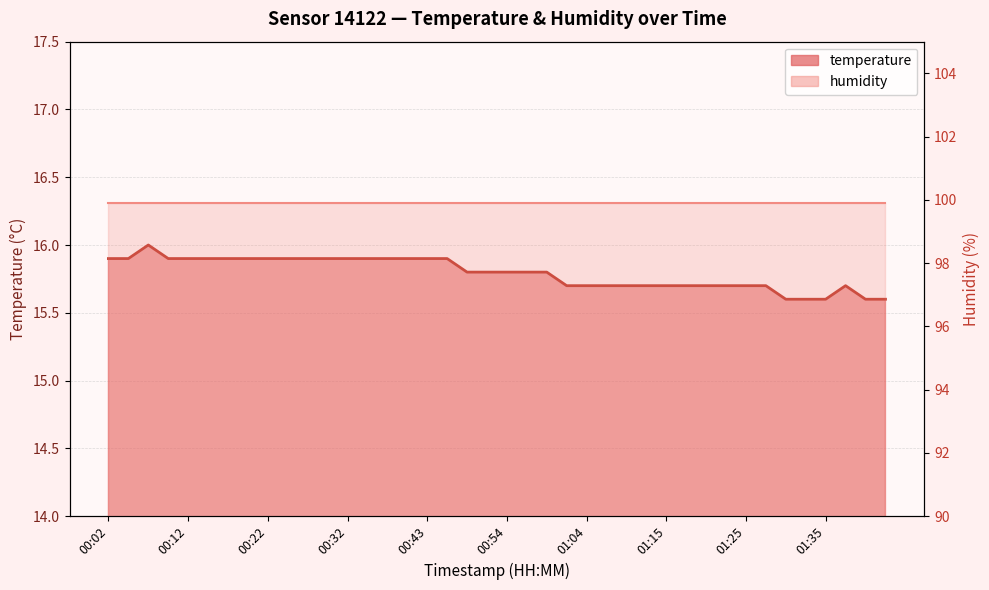

What is the sum of all values?

631.7